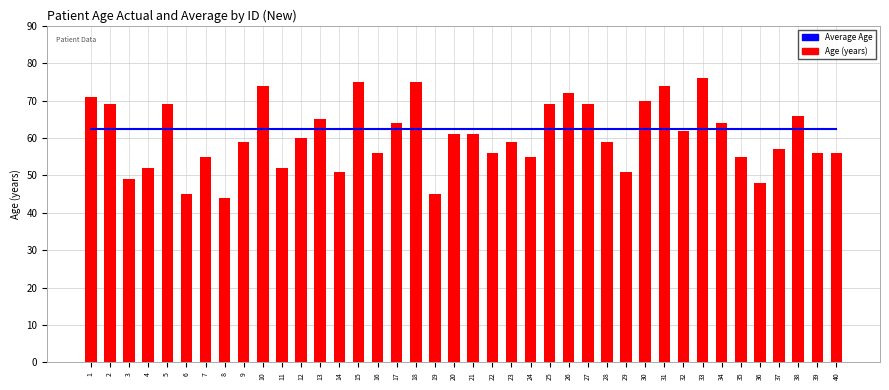

Which label corresponds to the largest value in the chart?

33